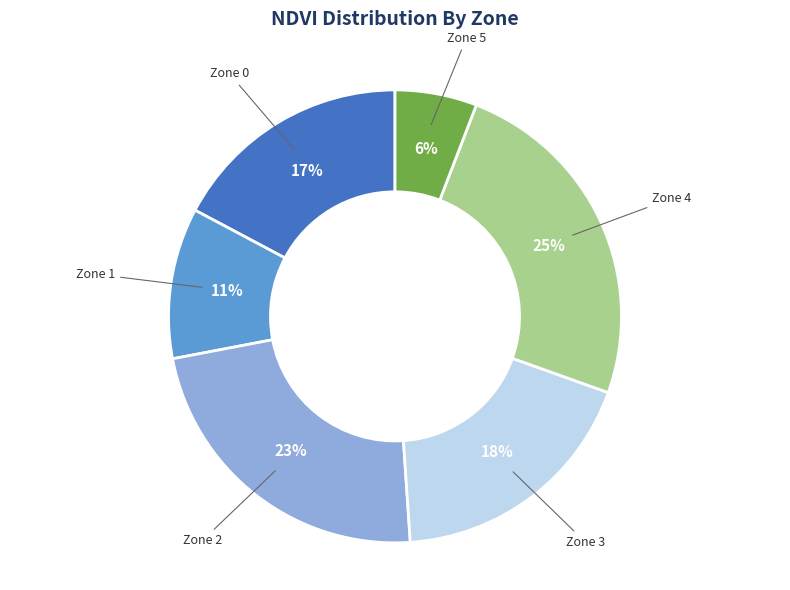

To the nearest percent, what is the difference between the largest and smallest slice percentages?

19%